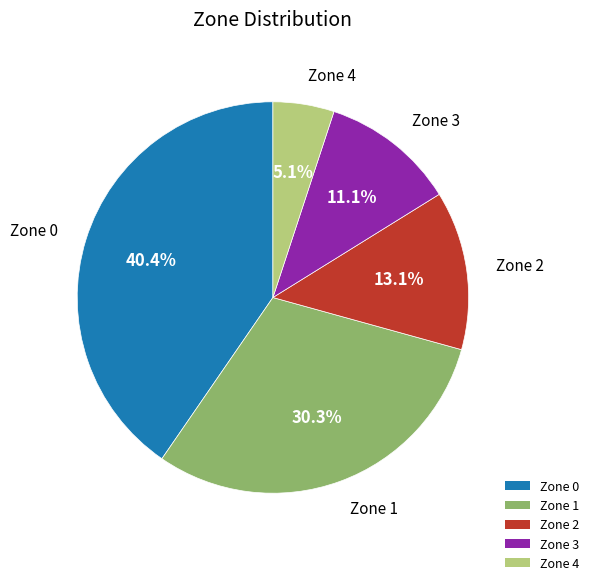

Which slice is the smallest?

Zone 4